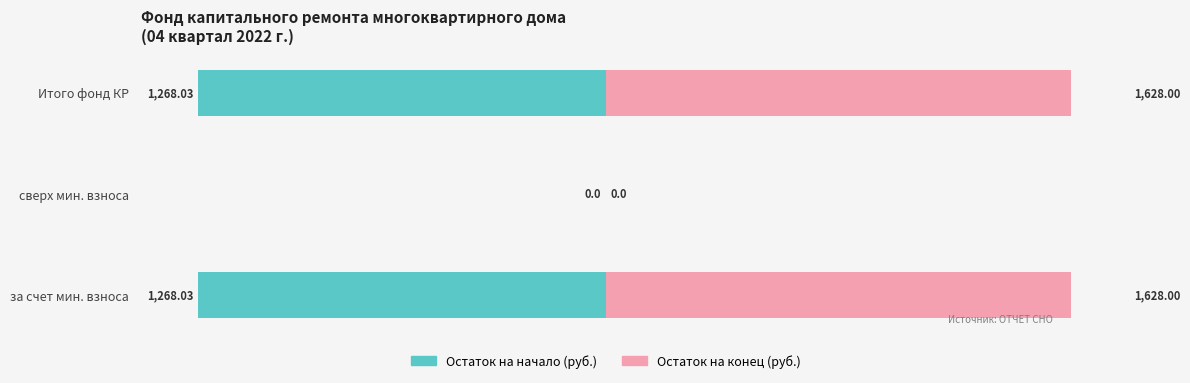

What are all the series names shown in the legend?

Остаток на начало, Остаток на конец